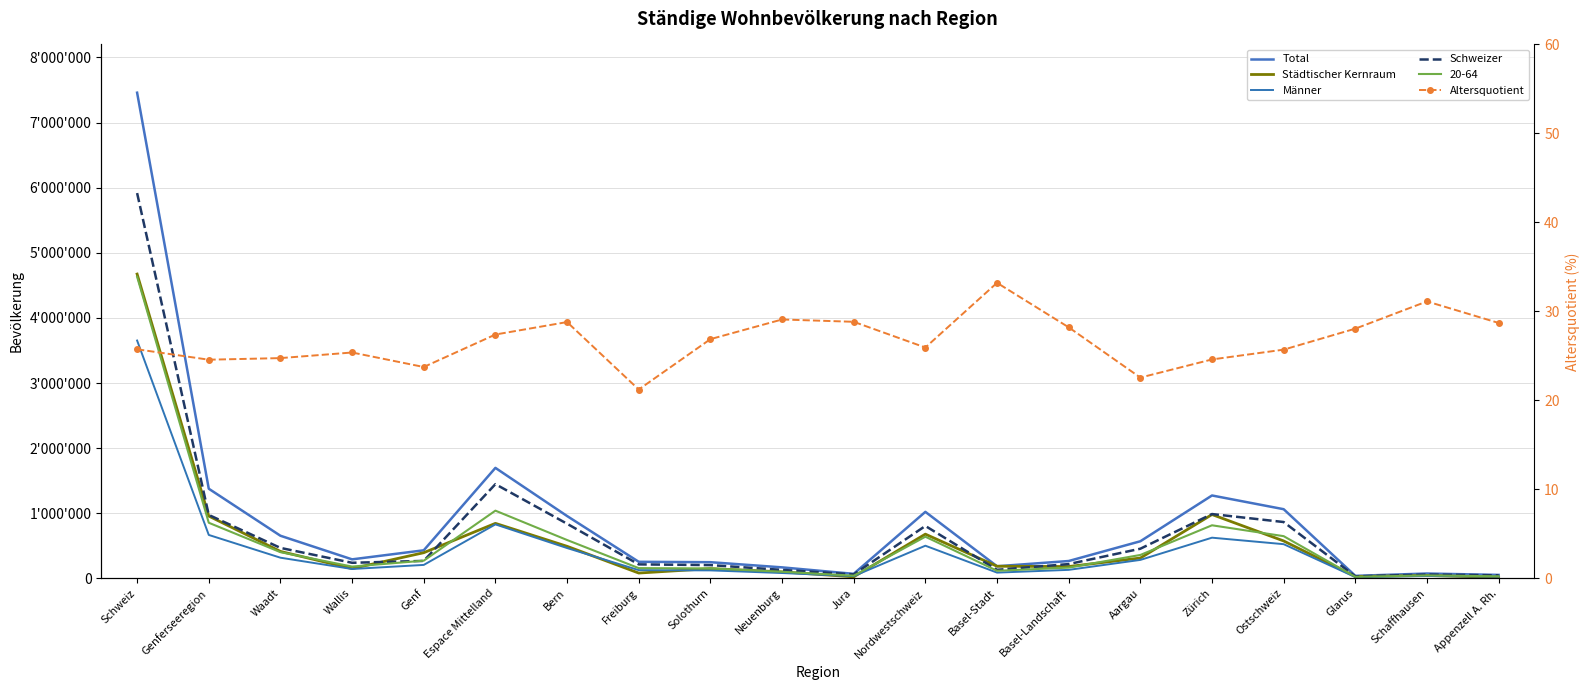

List the series in order of their peak value, lowest first.

Altersquotient, Männer, Städtischer Kernraum, Schweizer, Total